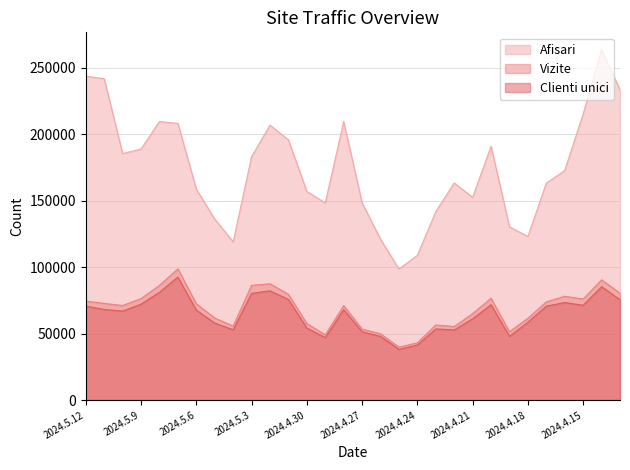

What is the label of the 5th point from the right?

2024.4.17